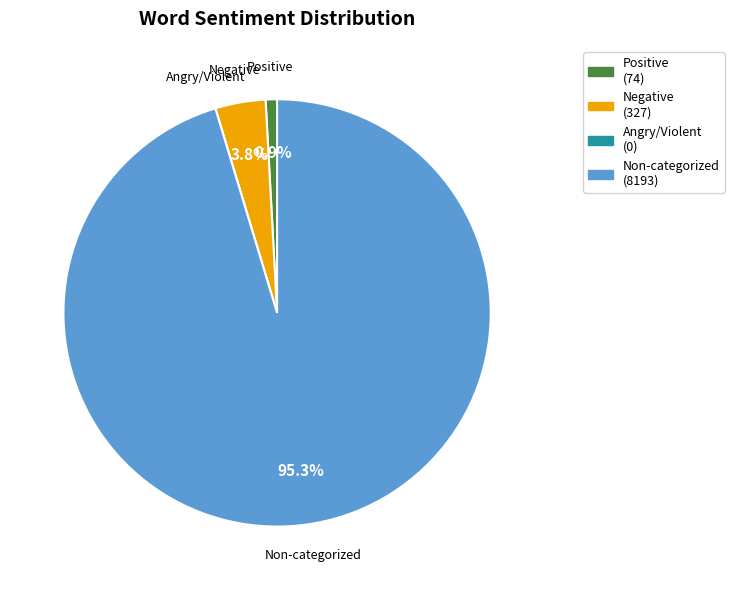

Which category accounts for the majority?

Non-categorized Words